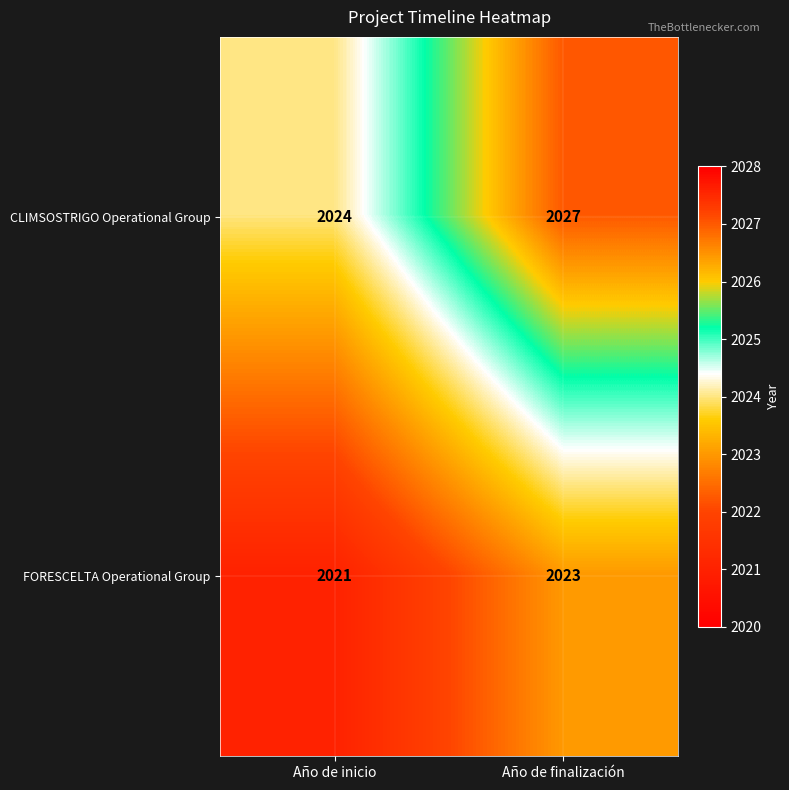

Reading left to right, extract all data points from this chart.

CLIMSOSTRIGO Operational Group: 2024	2027
FORESCELTA Operational Group: 2021	2023